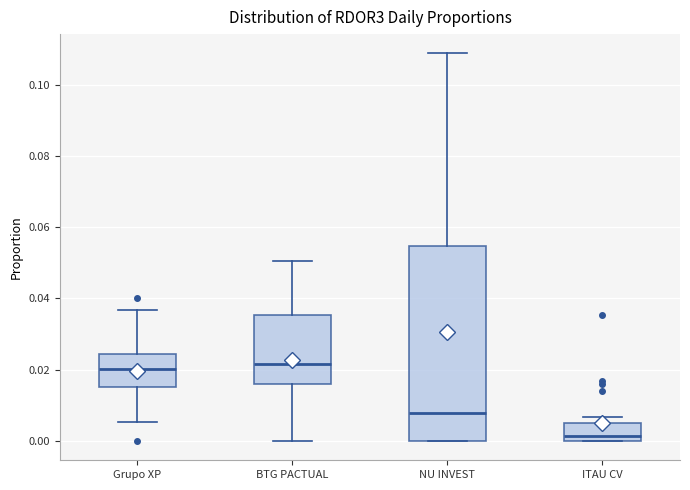

Reading left to right, transcribe this box plot: for each box, give where its median line is, the range the box spans, and where its two whiskers end, as read against the y-axis. The values are not printed on the chart, so give them approximately, as read against the axis.

Grupo XP: median 0.020, box 0.016 to 0.024, whiskers 0.006 to 0.036
BTG PACTUAL: median 0.022, box 0.016 to 0.036, whiskers 0.000 to 0.050
NU INVEST: median 0.008, box 0.000 to 0.054, whiskers 0.000 to 0.108
ITAU CV: median 0.002, box 0.000 to 0.006, whiskers 0.000 to 0.006 (just above the box's upper edge)